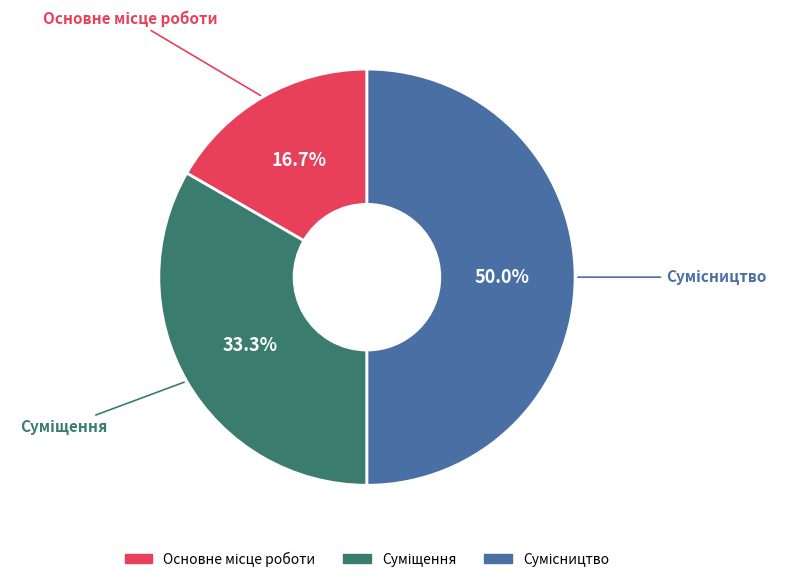

How many slices are in this pie chart?

3